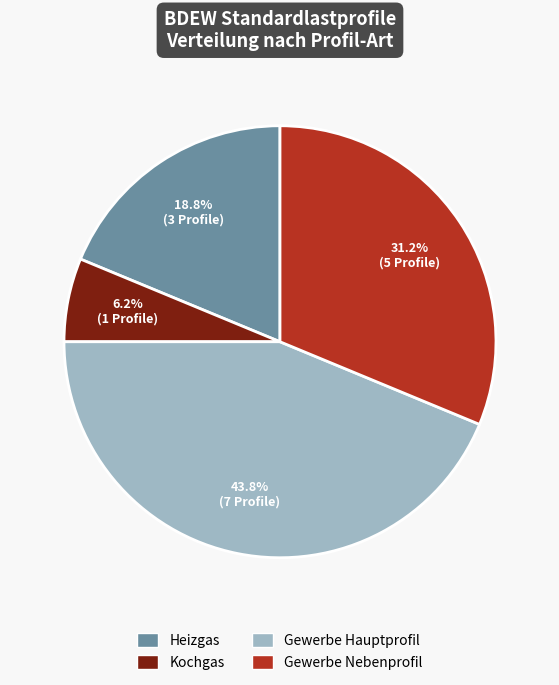

How many slices are in this pie chart?

4